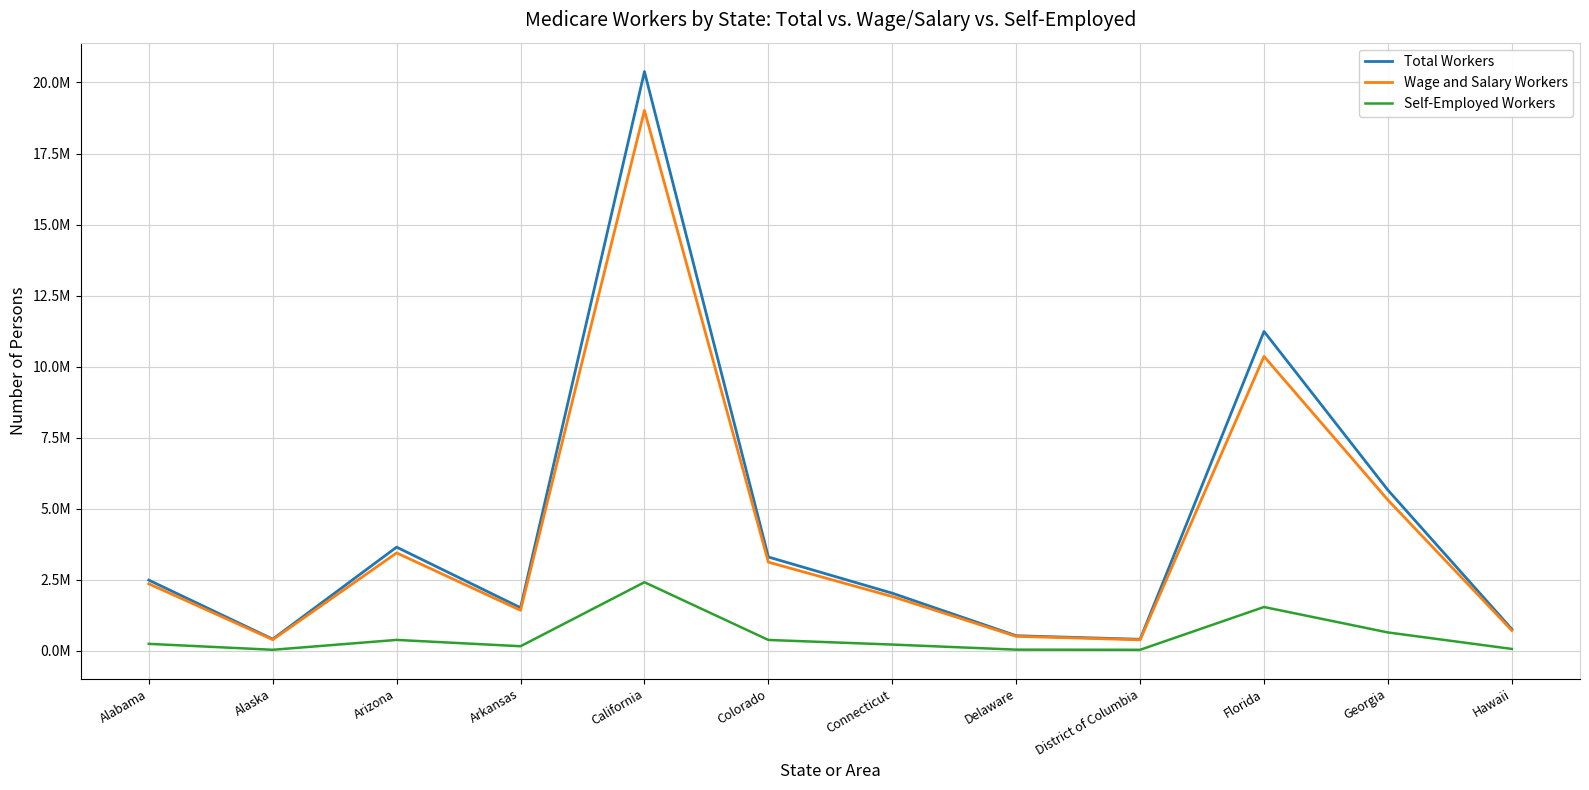

Reading left to right, what are all the values shown in this chart?

Total Workers: Alabama=2492724	Alaska=417468	Arizona=3653163	Arkansas=1521381	California=20381936	Colorado=3306074	Connecticut=2032536	Delaware=536928	District of Columbia=411183	Florida=11240353	Georgia=5659241	Hawaii=766422
Wage and Salary Workers: Alabama=2362835	Alaska=398304	Arizona=3450099	Arkansas=1431388	California=19016131	Colorado=3124307	Connecticut=1915240	Delaware=515015	District of Columbia=393415	Florida=10361603	Georgia=5310141	Hawaii=723383
Self-Employed Workers: Alabama=250806	Alaska=42186	Arizona=389536	Arkansas=167169	California=2418754	Colorado=387752	Connecticut=225935	Delaware=46908	District of Columbia=41556	Florida=1546916	Georgia=651885	Hawaii=72198